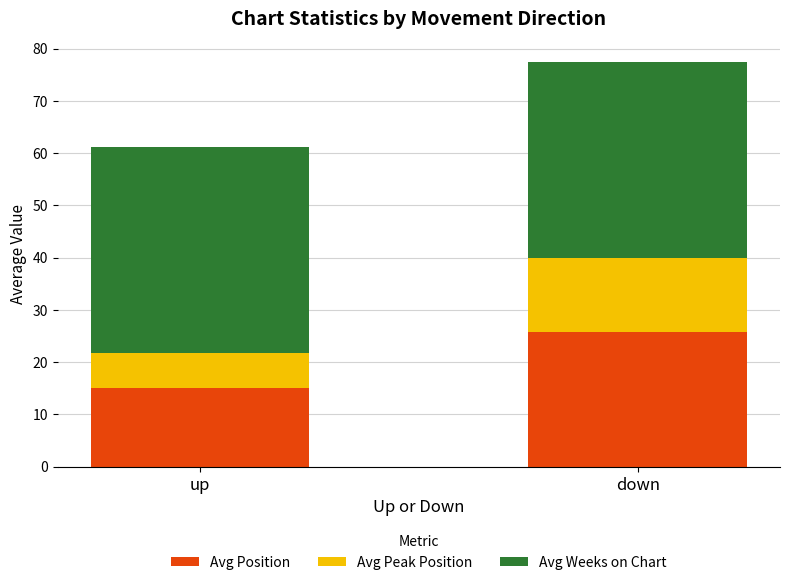

Read the Avg Position value at down.

25.9